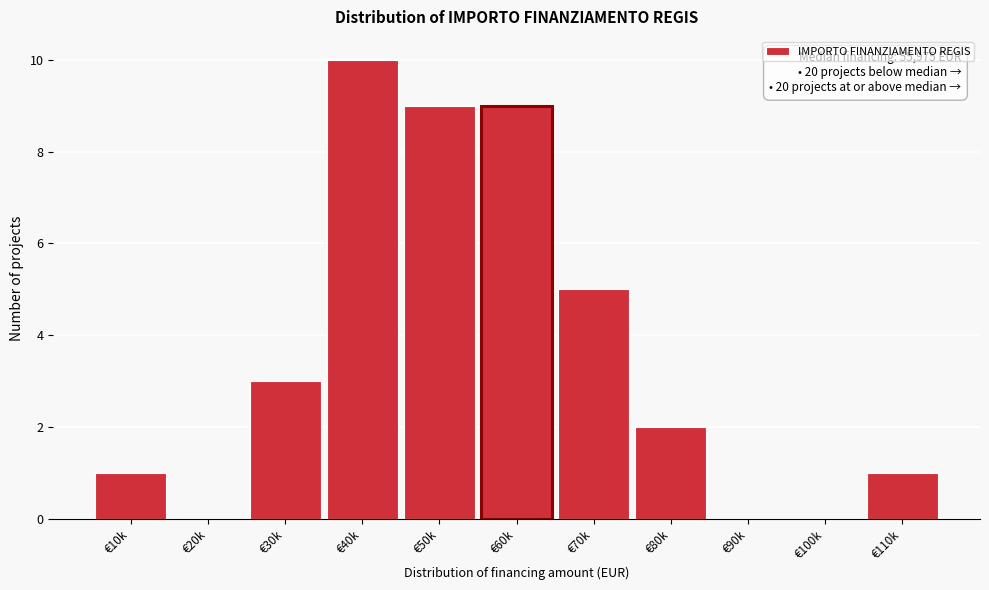

Reading right to left, list all the values displayed in this chart.

€110k=1	€100k=0	€90k=0	€80k=2	€70k=5	€60k=9	€50k=9	€40k=10	€30k=3	€20k=0	€10k=1